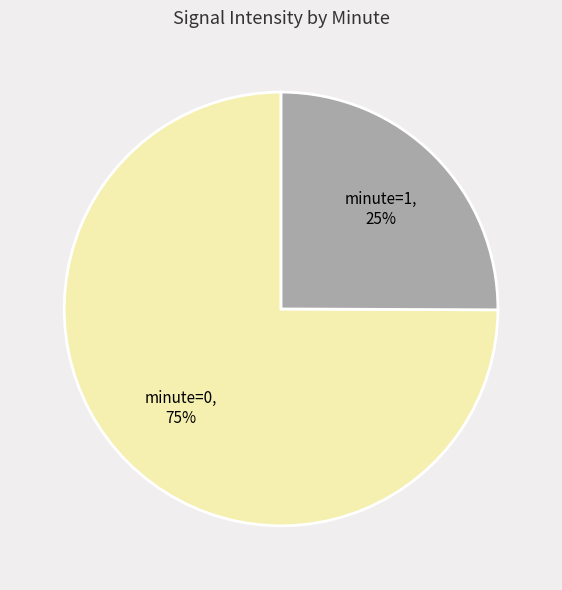

Is there a majority slice in this chart?

Yes